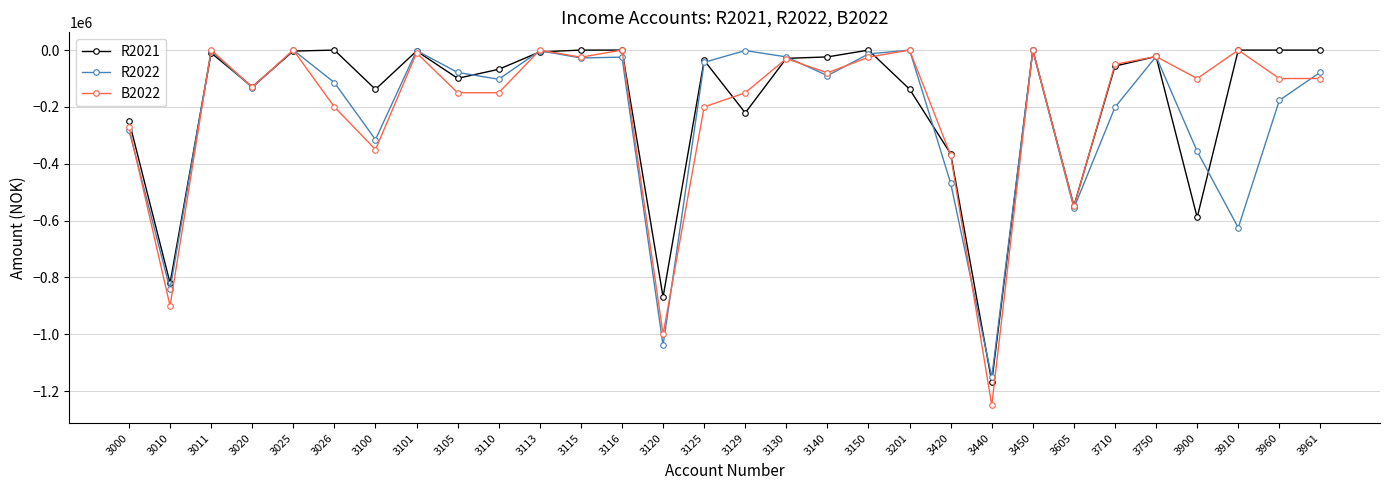

Which series has the largest total across all categories?

R2021